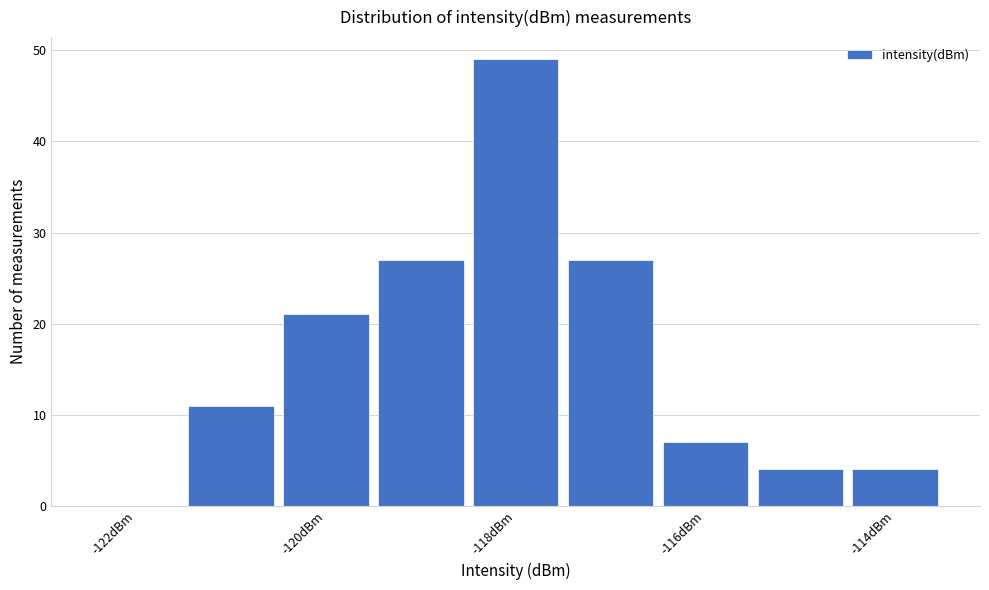

Reading left to right, list every bar in this chart as the range it spans on the x-axis followed by its height. Neither the bar edges nor the heights are printed on the chart, so give them approximately, as read against the axes.

-122.5 to -121.5: 0
-121.5 to -120.5: 11
-120.5 to -119.5: 21
-119.5 to -118.5: 27
-118.5 to -117.5: 49
-117.5 to -116.5: 27
-116.5 to -115.5: 7
-115.5 to -114.5: 4
-114.5 to -113.5: 4